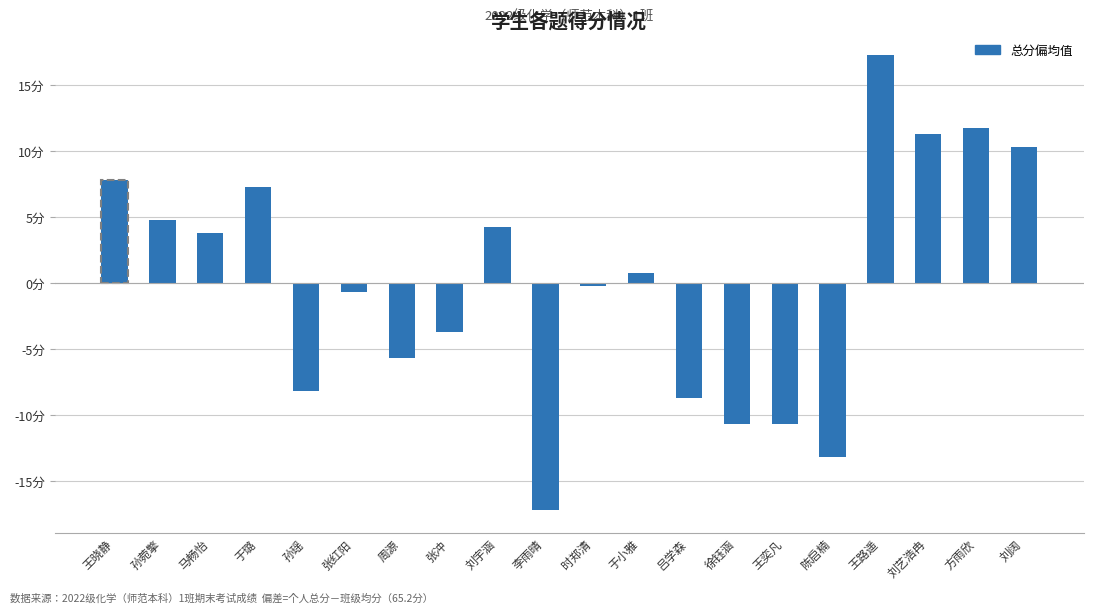

How many values are below 0?

10